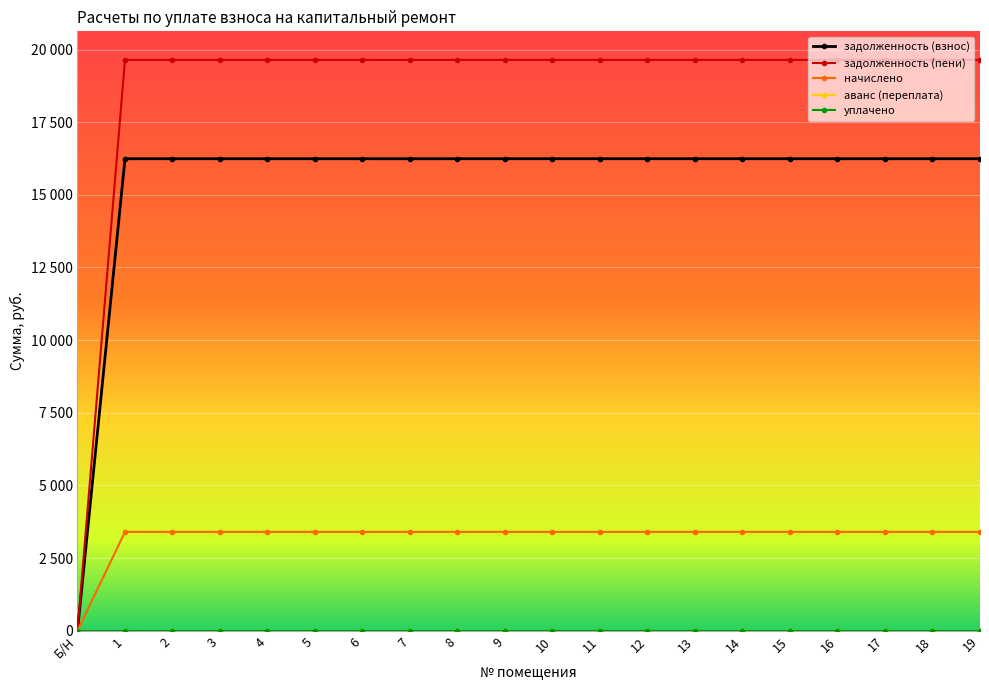

Is this an area chart (filled region under the line)?

No